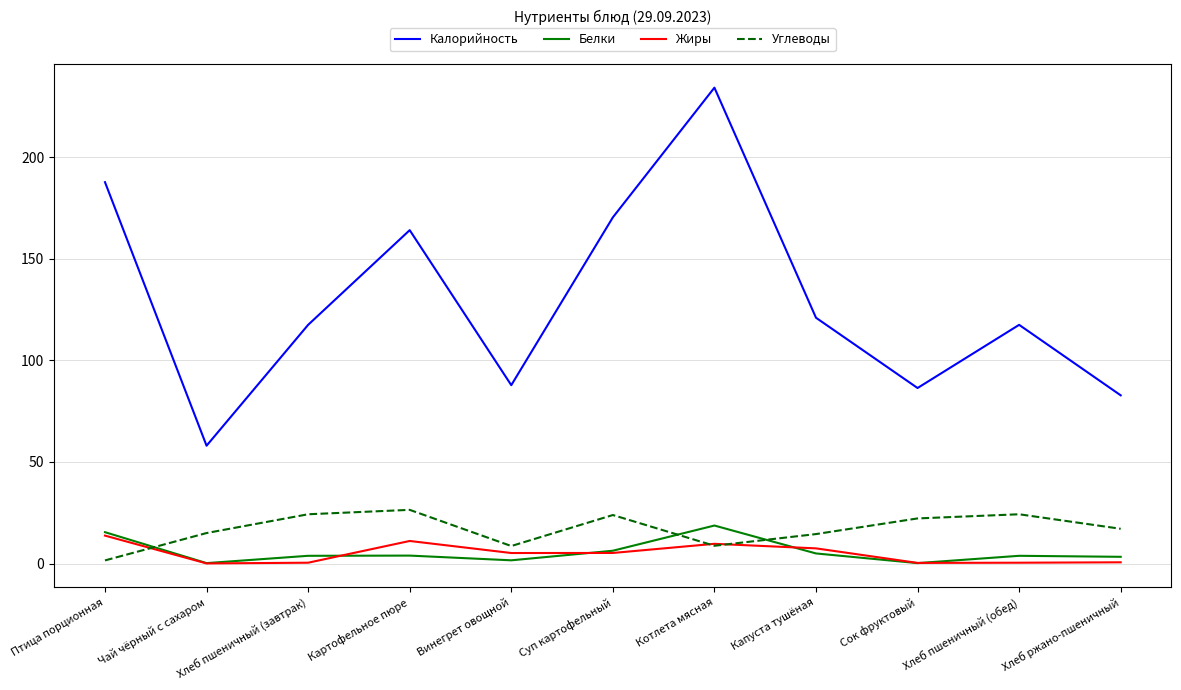

Is it true that Калорийность equals 82.8 at Хлеб ржано-пшеничный?

True